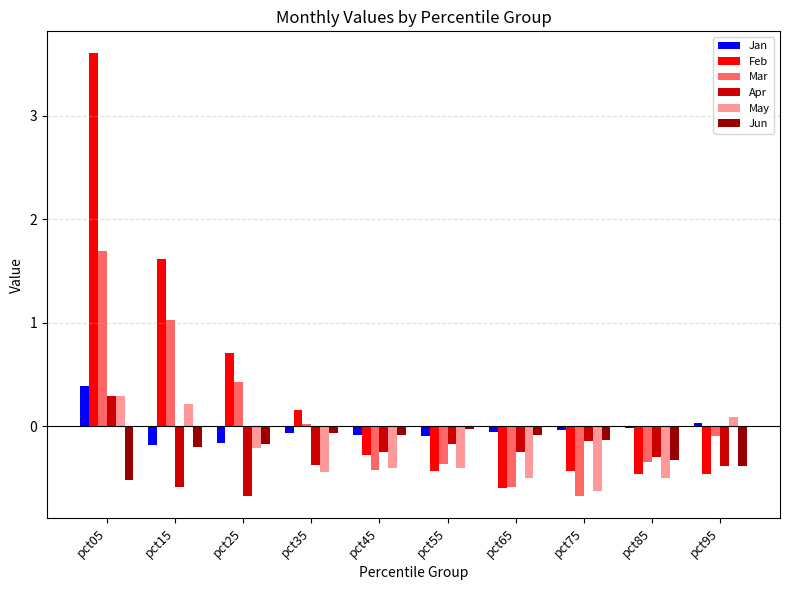

How many negative values does the Mar series have?

6